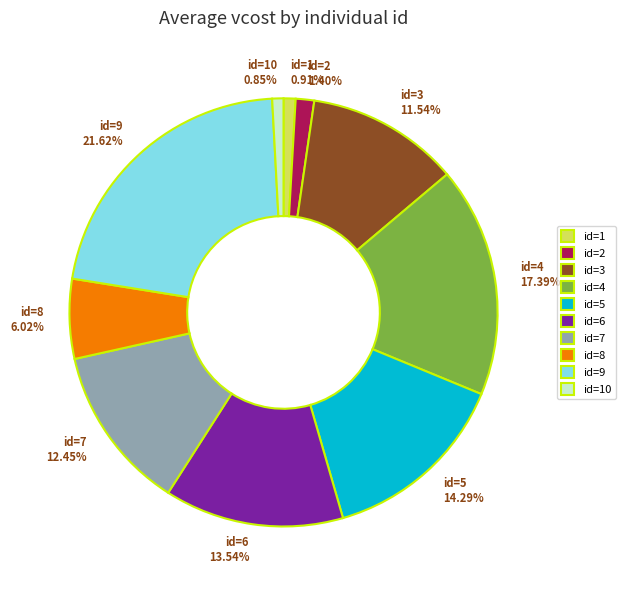

Which category has the biggest portion of the pie?

id=9